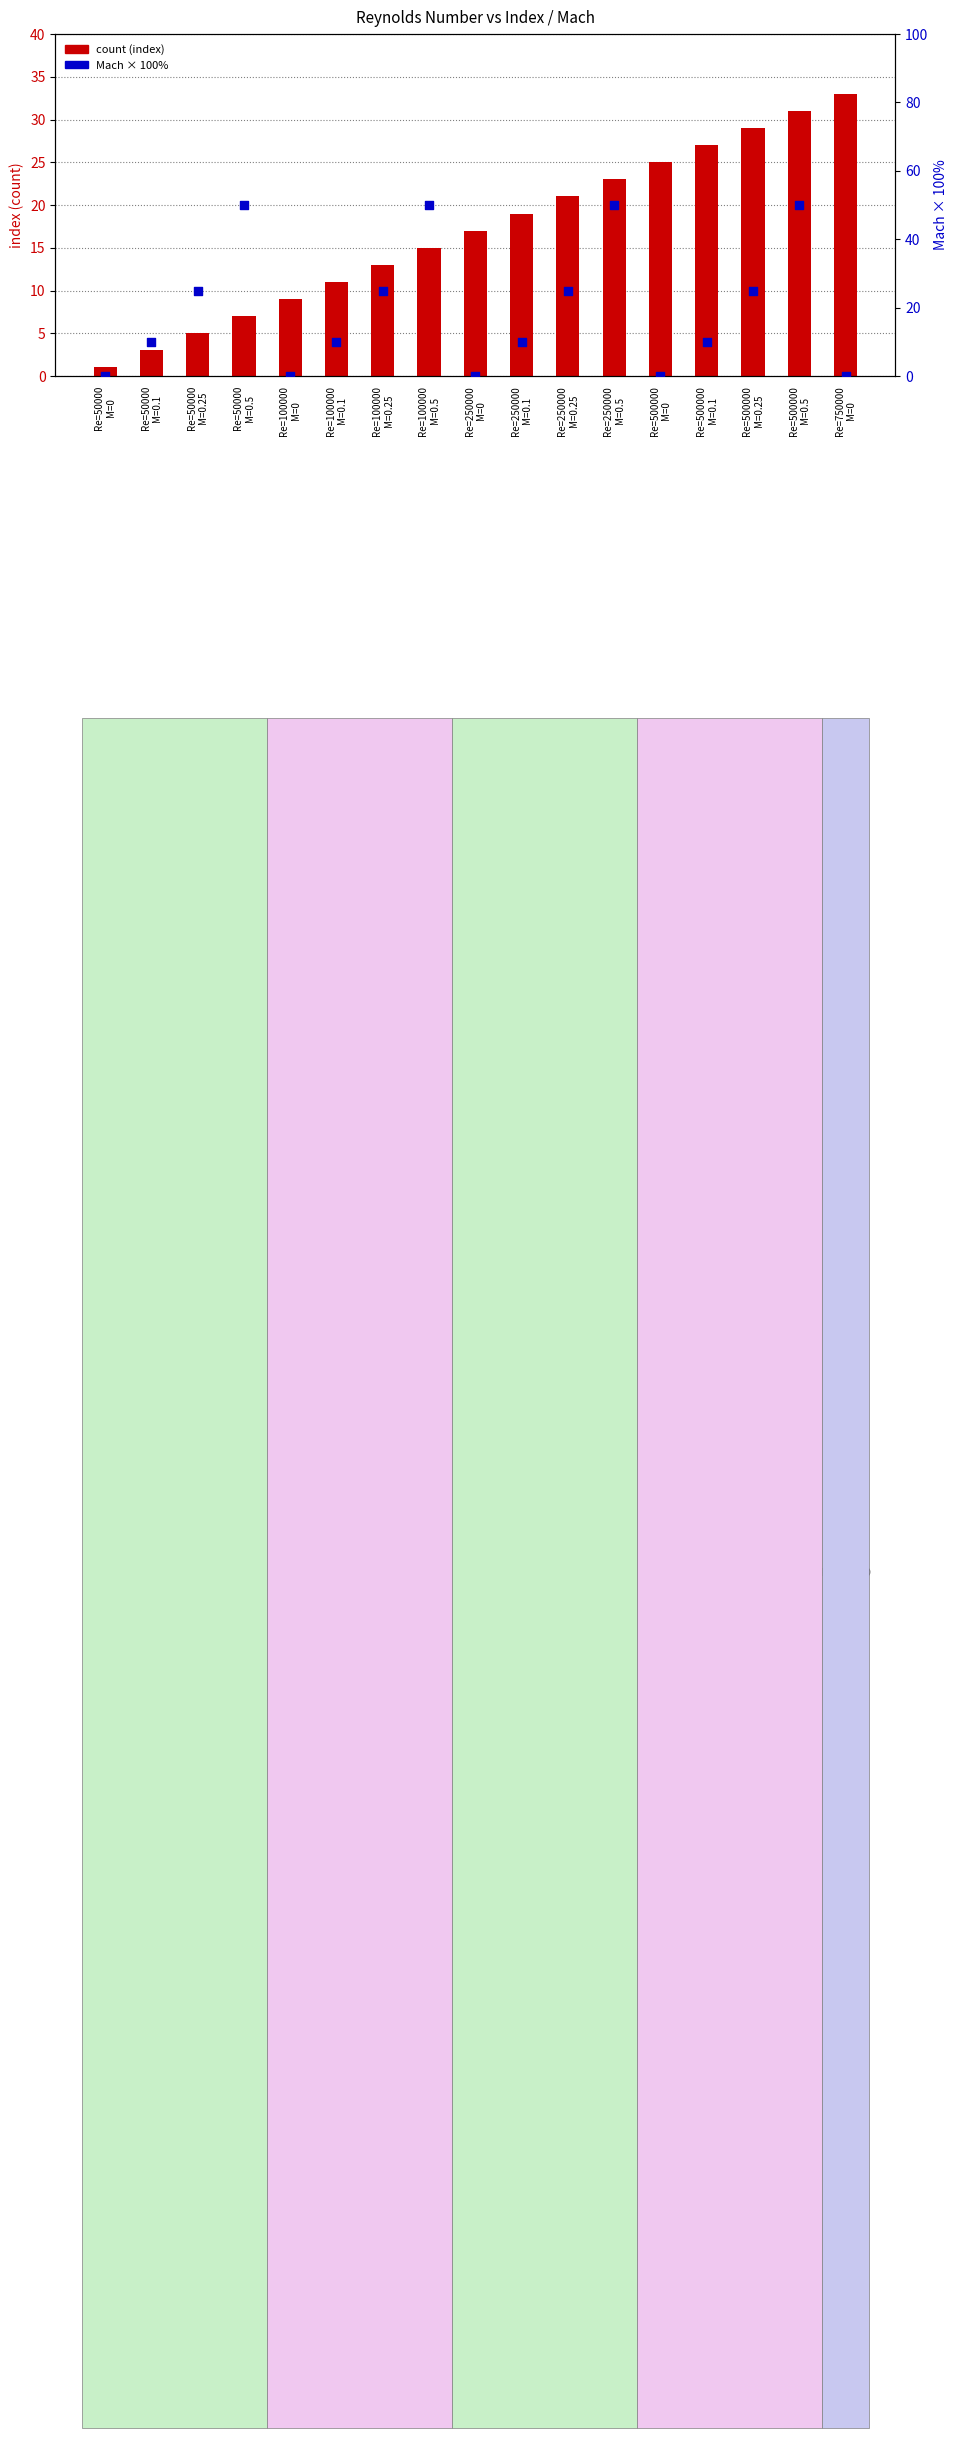

Is the value of count at Re=250000
M=0.1 greater than the value of Mach % (×100) at Re=500000
M=0?

Yes